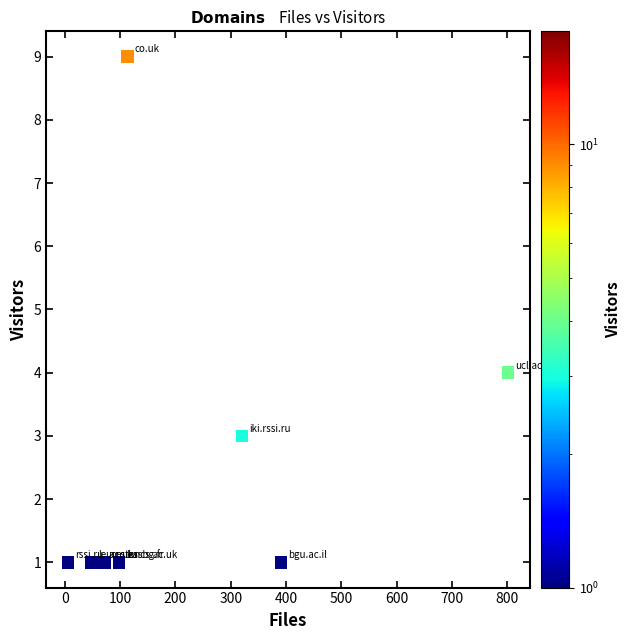

What Y value in the scatter plot is closest to 5?

4